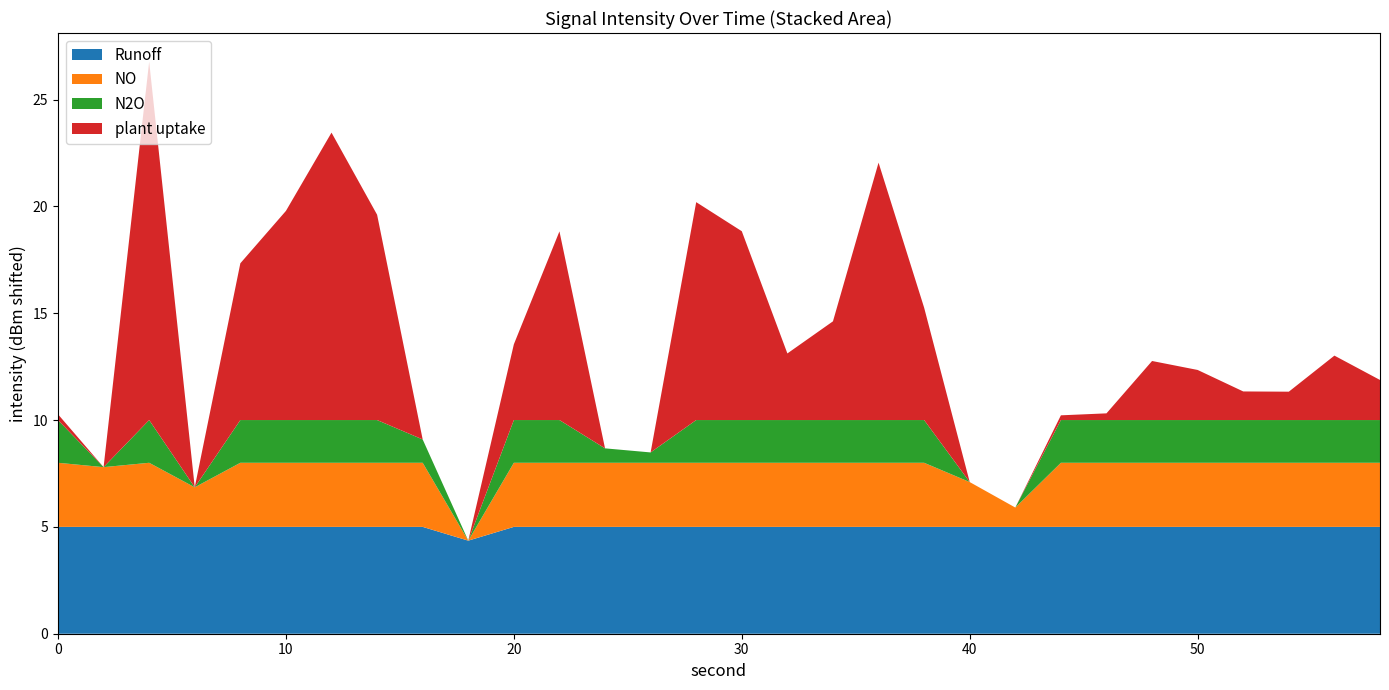

What is the highest value of the Runoff series?

5.0